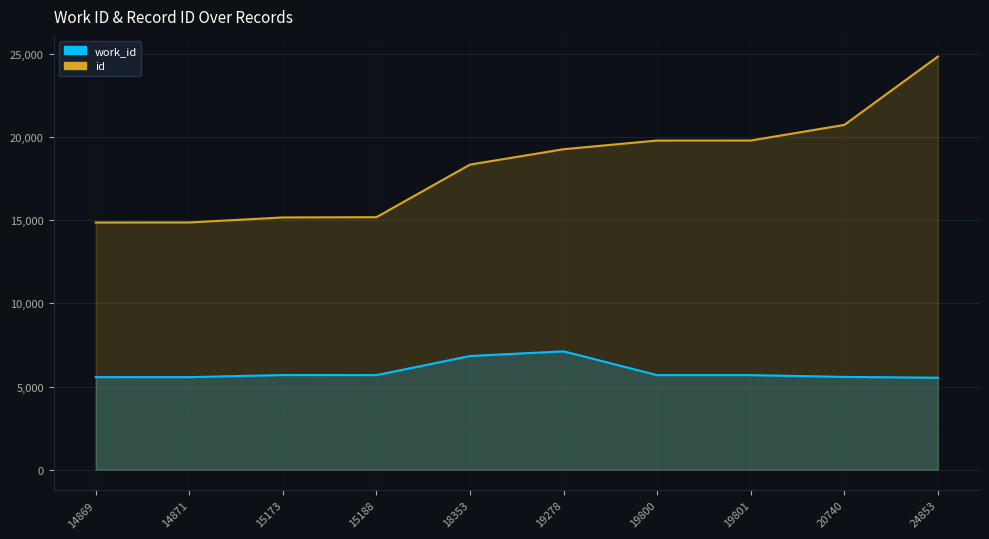

At how many categories does at least one series exceed 18795?

5